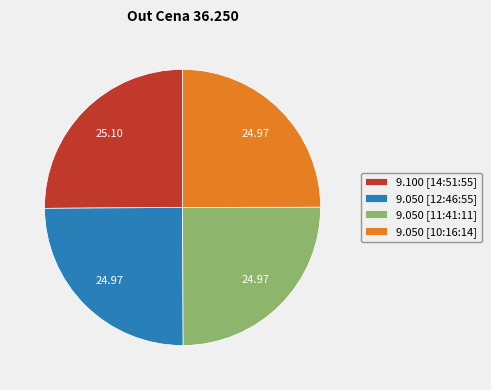

How many segments does this pie chart have?

4